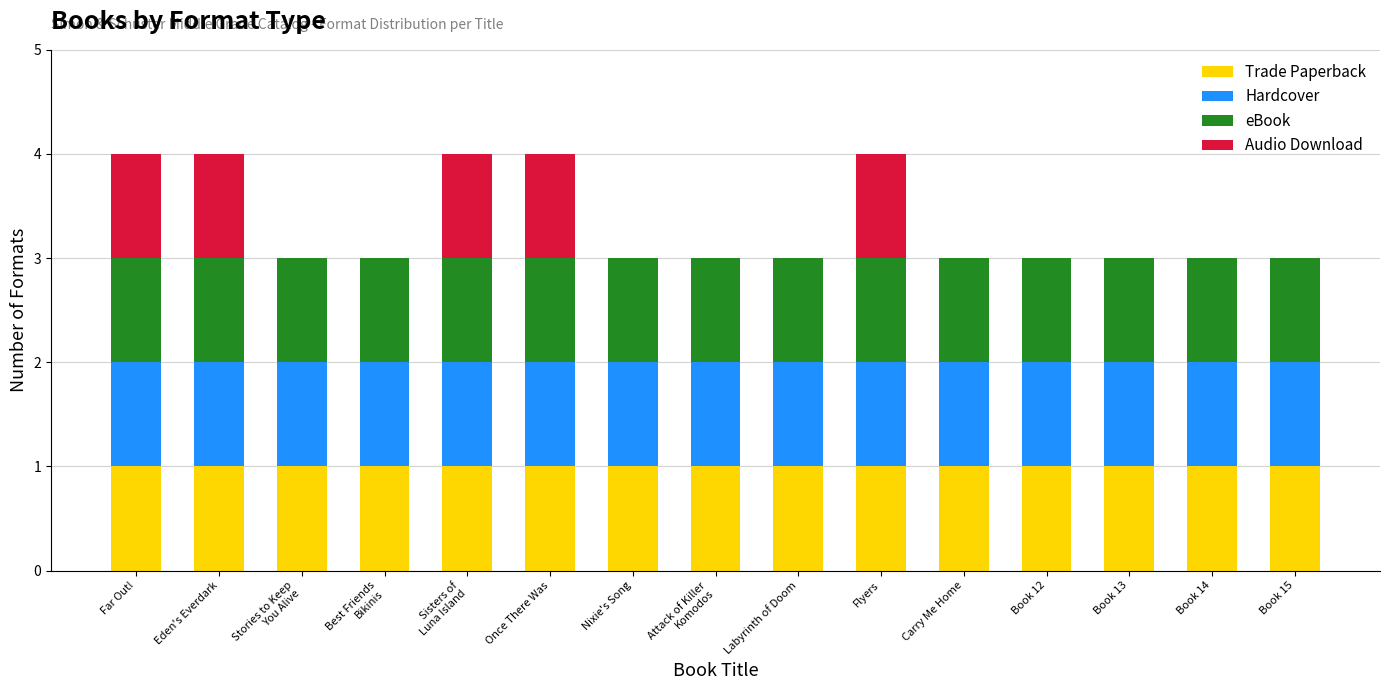

The value of Trade Paperback at Book 12 is 1. True or false?

True